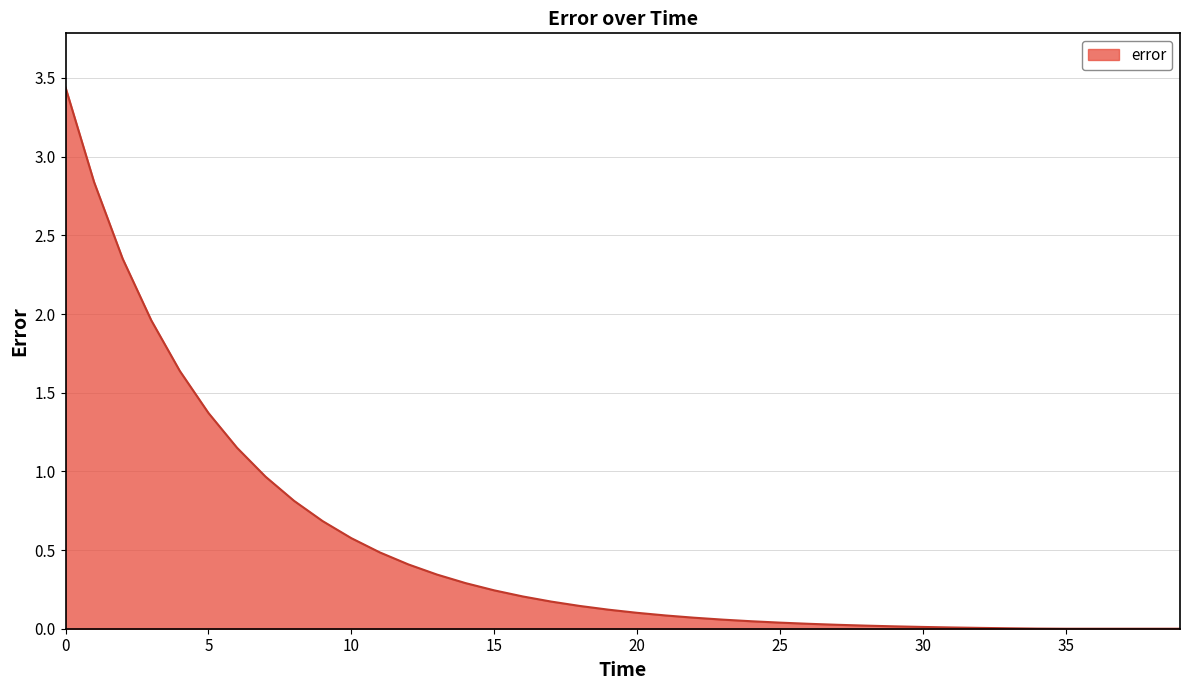

Is this an area chart (filled region under the line)?

Yes